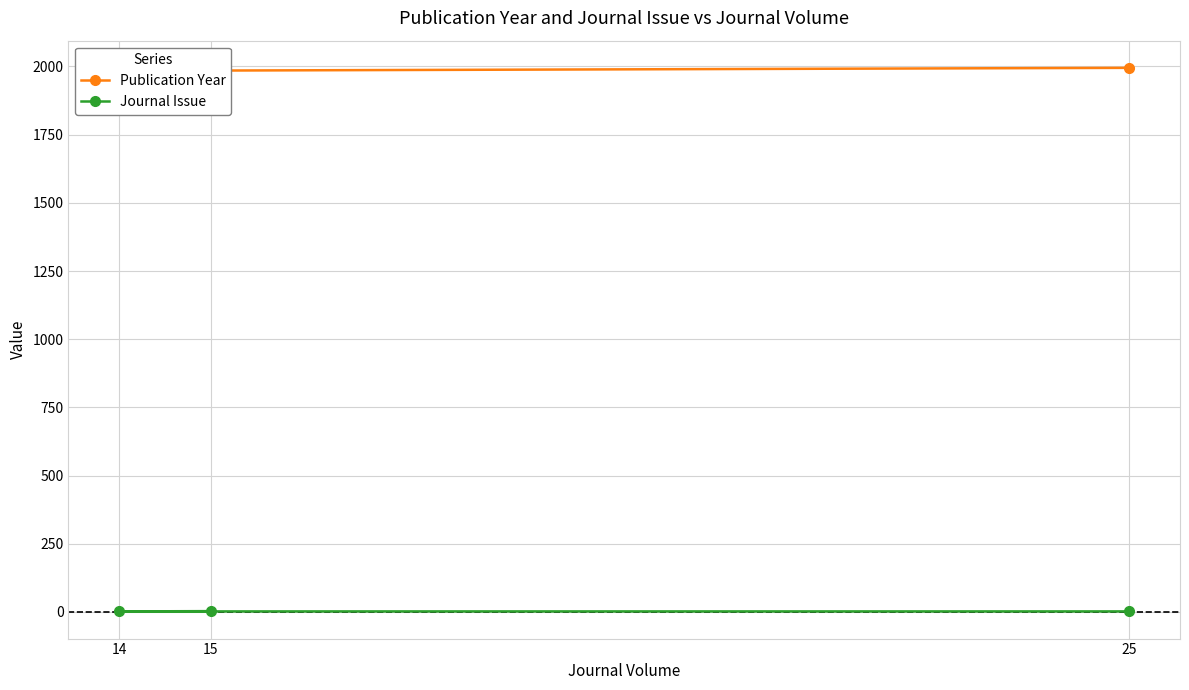

What is the difference between the second highest and minimum values in the Publication Year series?

1